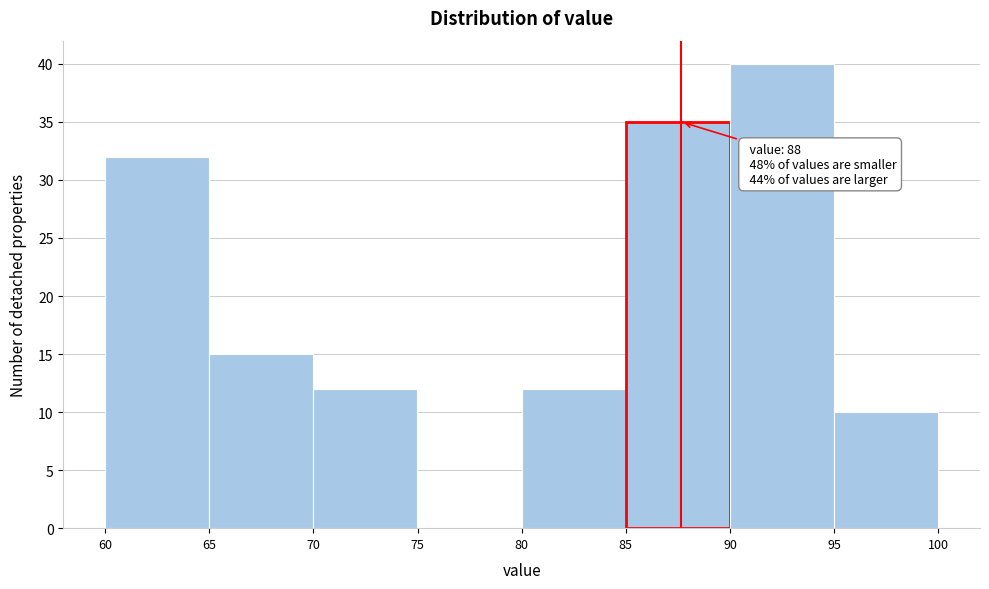

Which range on the x-axis has the tallest bar?

90 to 95